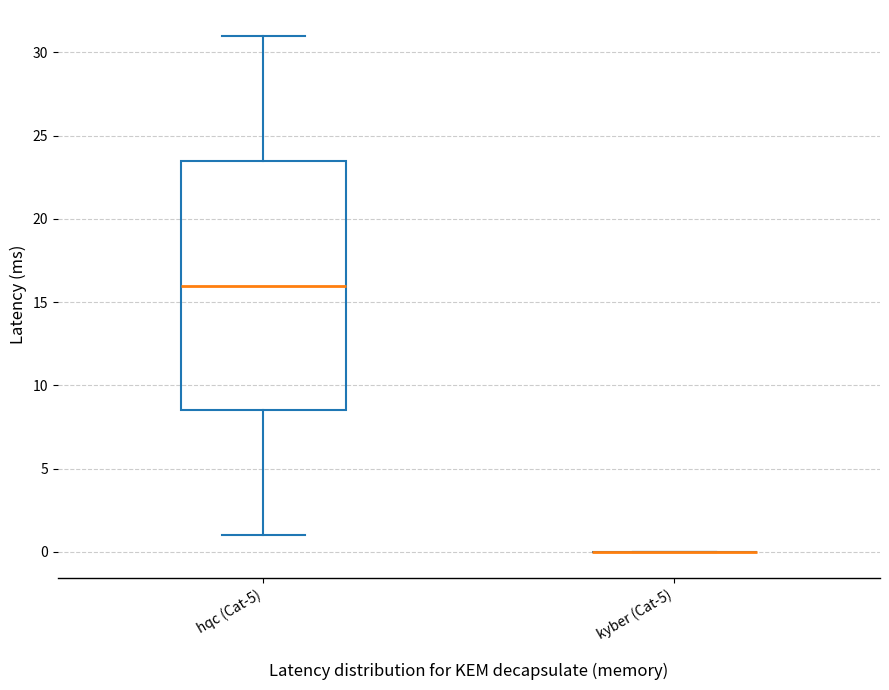

Reading left to right, read every box against the y-axis: the position of its median line, the range the box covers, and the ends of its whiskers. The values are not printed on the chart, so give them approximately, as read against the axis.

hqc (Cat-5): median 16.0, box 8.5 to 23.5, whiskers 1.0 to 31.0
kyber (Cat-5): box collapsed to a line at 0.0, whiskers 0.0 to 0.0